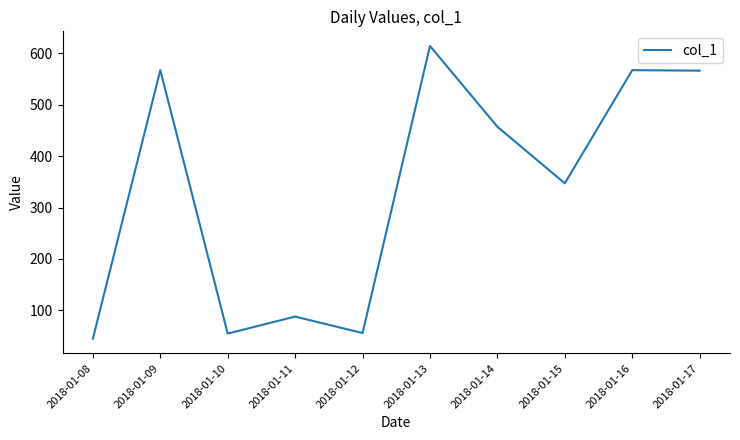

Does the chart display data point markers on the line(s)?

No